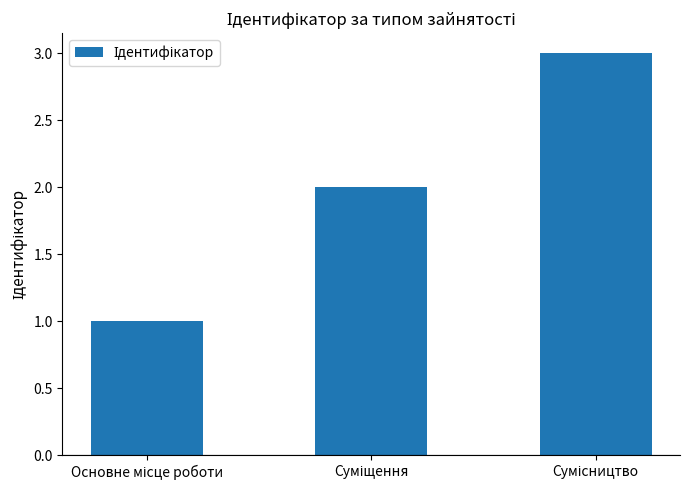

Reading left to right, what are all the values shown in this chart?

1	2	3